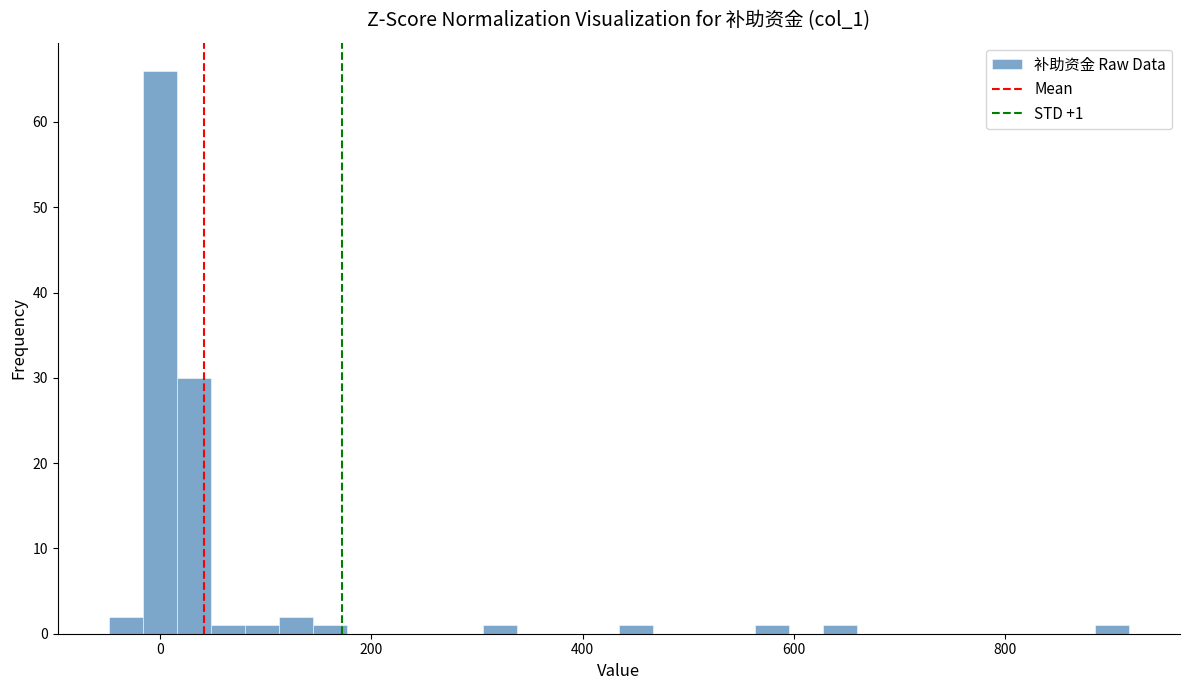

Around what value on the x-axis is the tallest bar? Give the approximate position of its centre, as read against the axis.

0